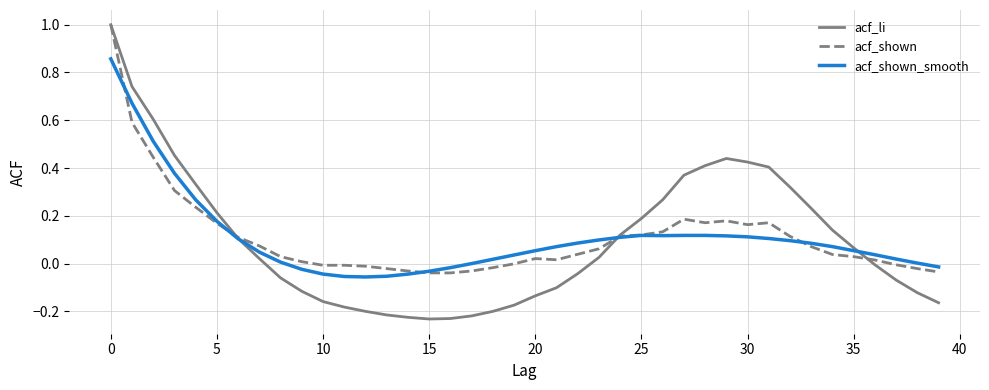

What is the greatest value displayed?

1.0